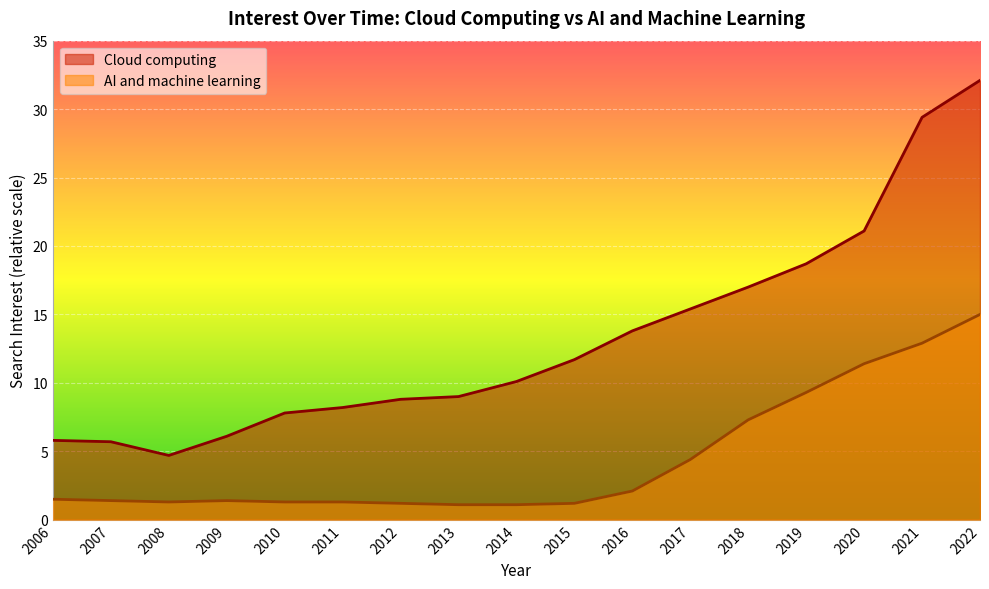

At which label does Cloud computing first exceed 10?

2014